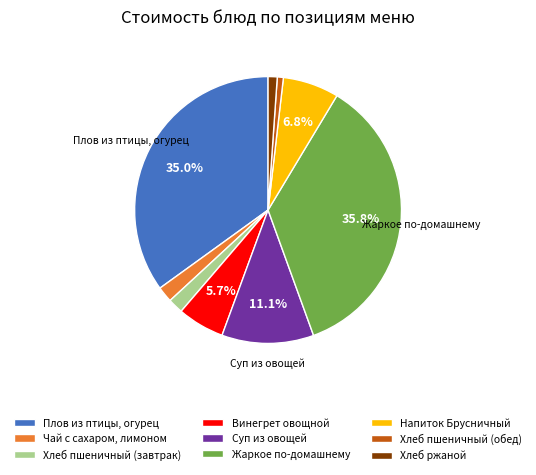

What is the ratio of the value at Хлеб пшеничный (обед) to the value at Чай с сахаром, лимоном?

0.4